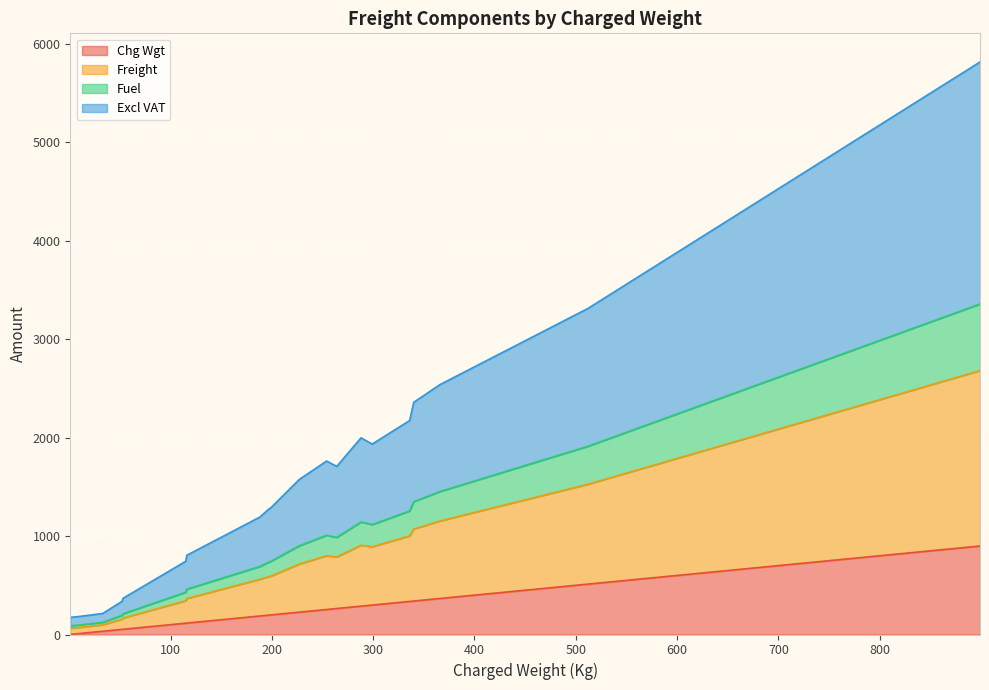

At how many categories does at least one series exceed 2593?

10